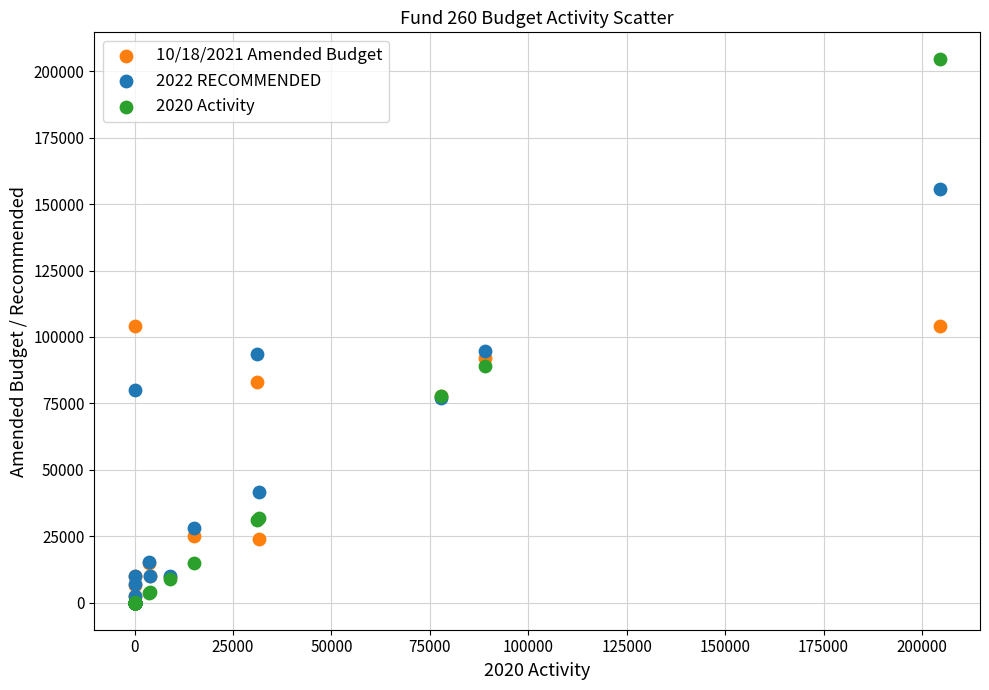

What are all the series names shown in the legend?

10/18/2021 Amended Budget, 2022 RECOMMENDED, 2020 Activity